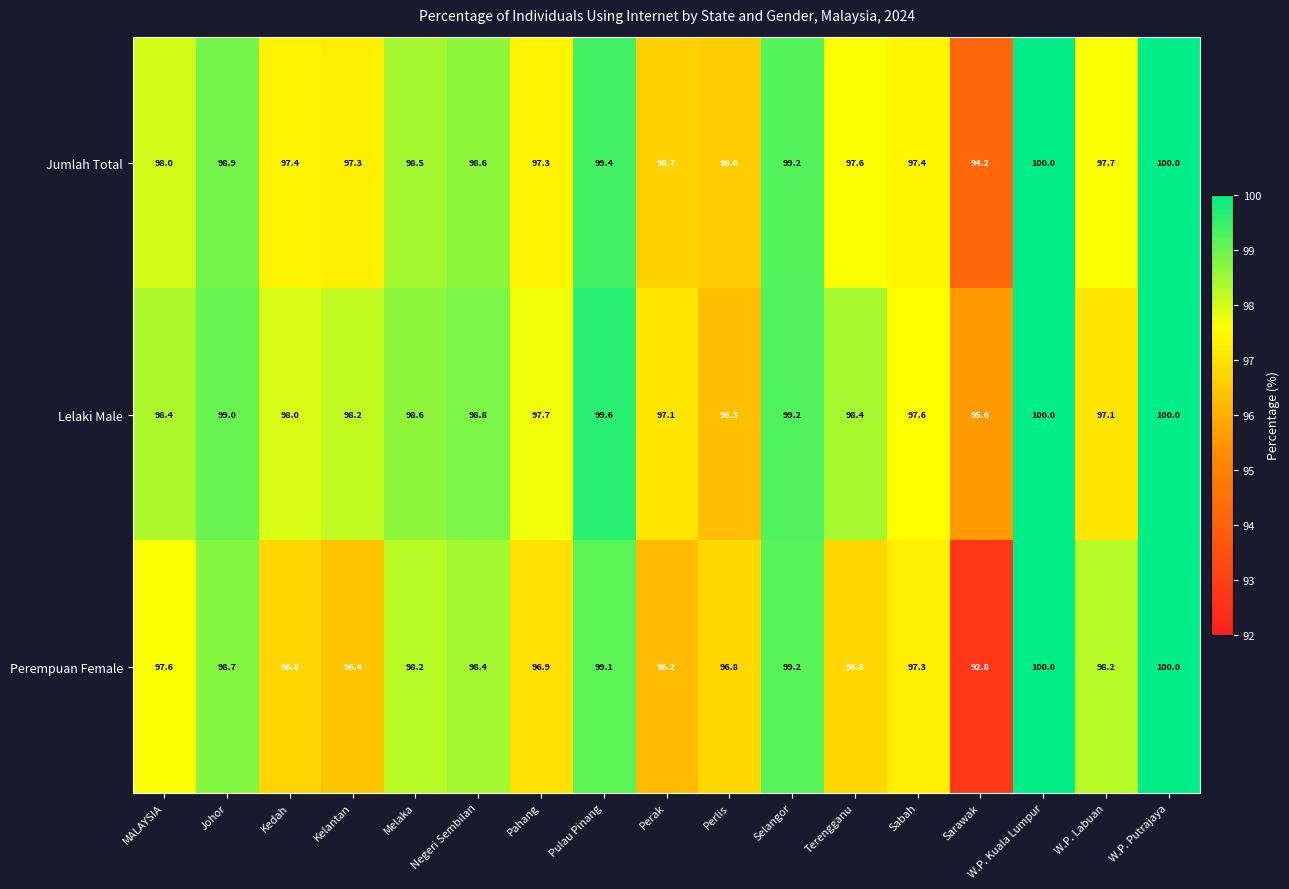

Where does the Lelaki Male series first go above 98?

MALAYSIA